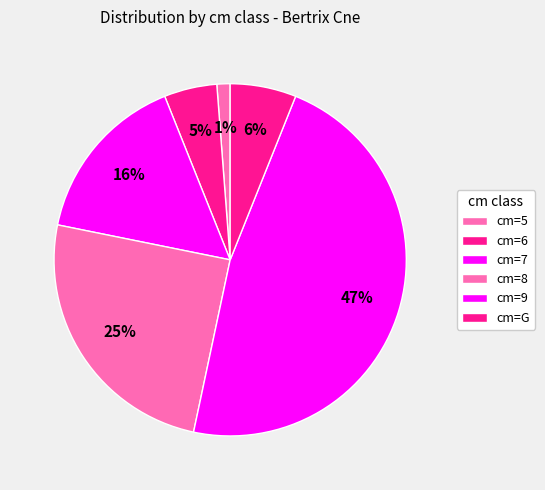

What is the largest slice in the pie chart?

9